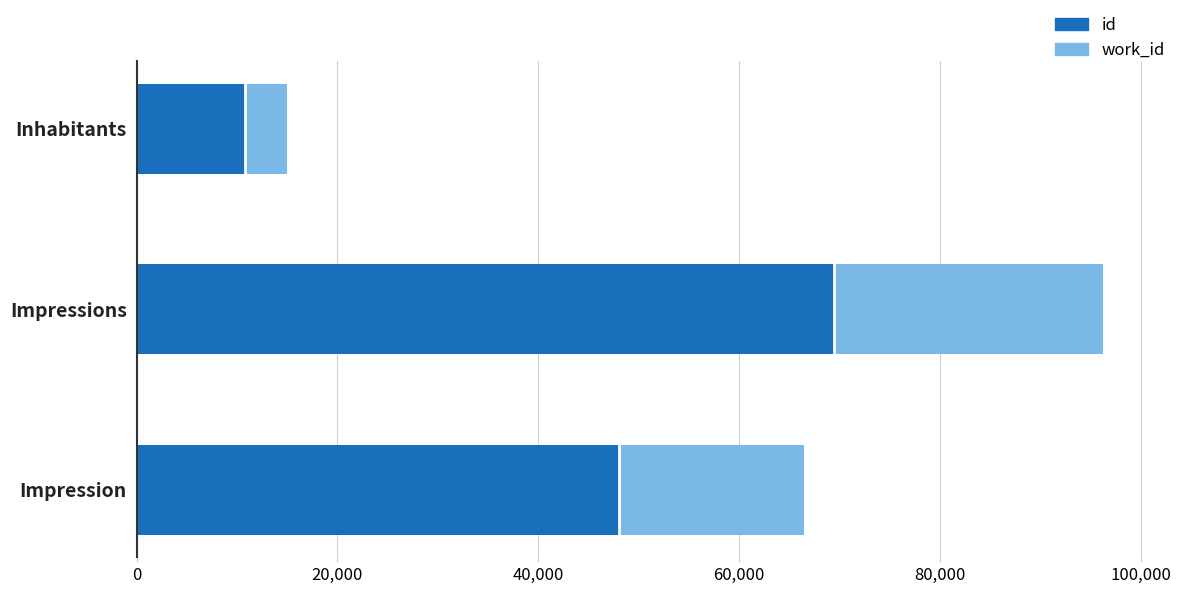

What is the total value across all series at Inhabitants?

14951